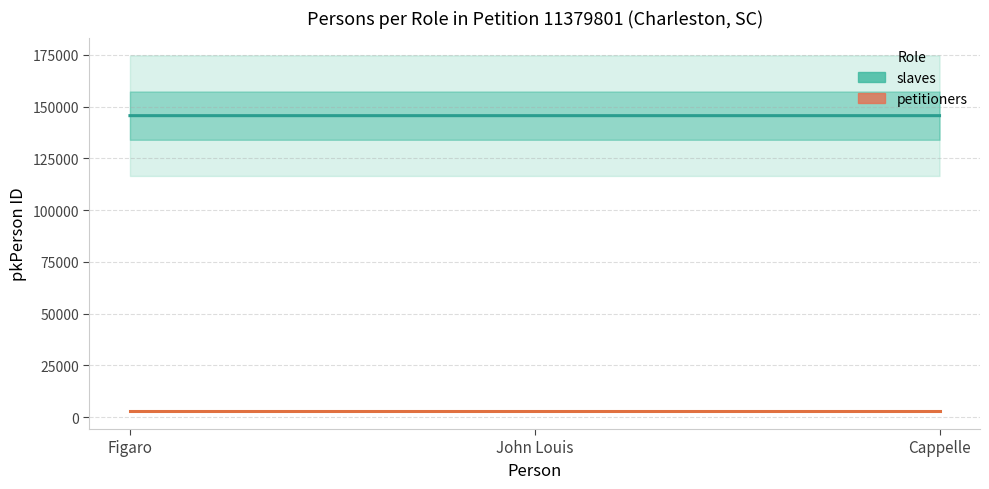

What value does the slaves series have at Cappelle?

145668